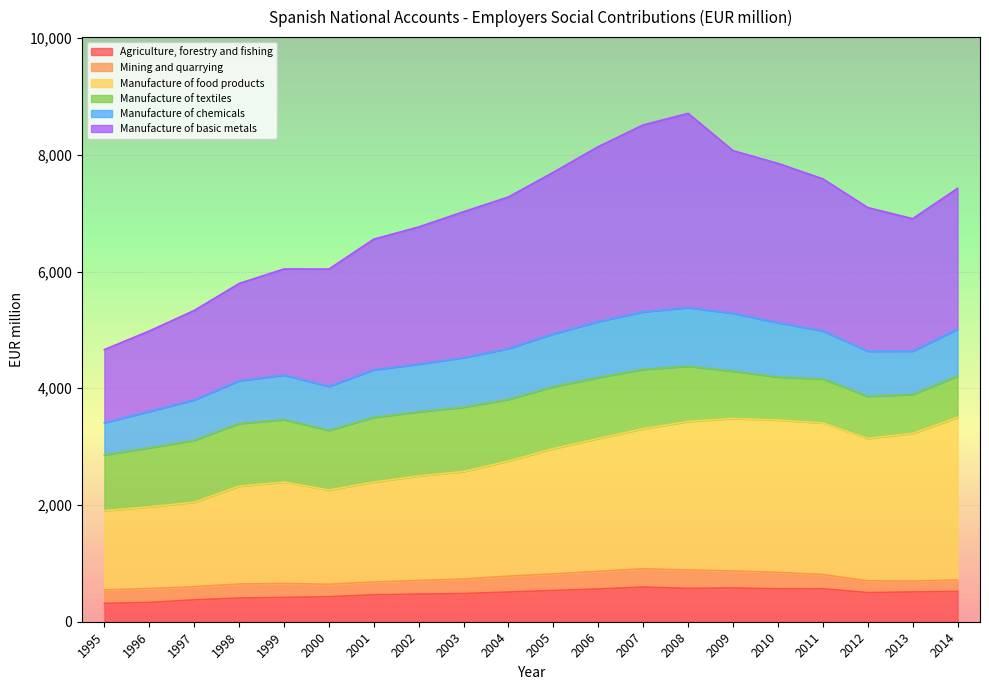

What is the maximum value for Agriculture, forestry and fishing?

593